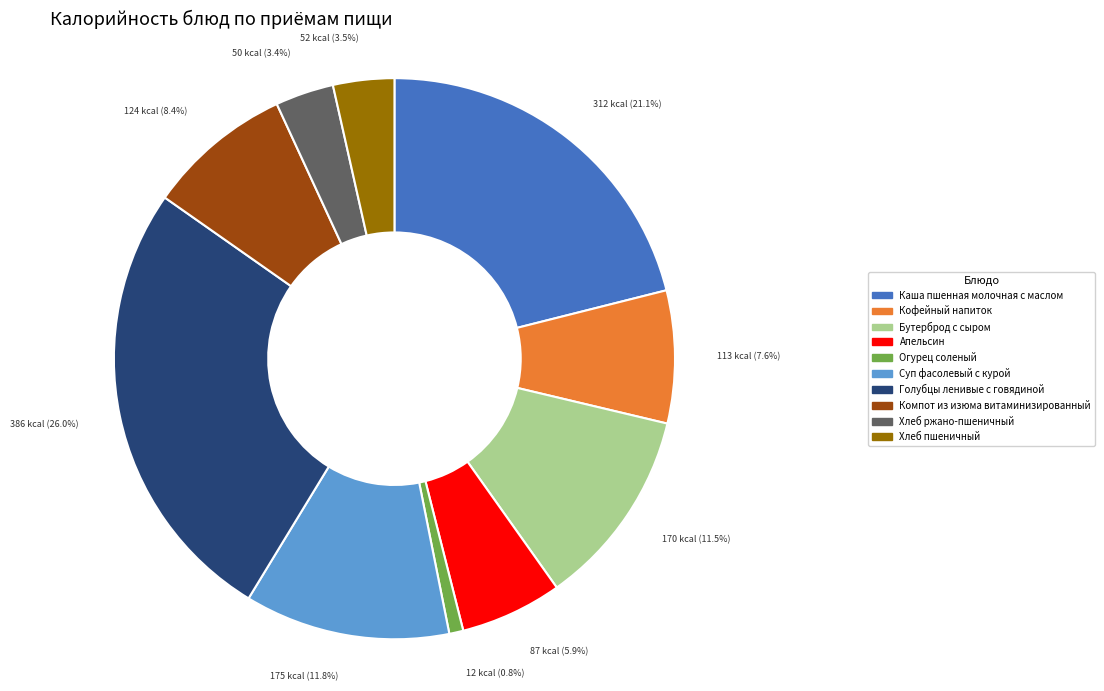

What is the largest slice in the pie chart?

Голубцы ленивые с говядиной